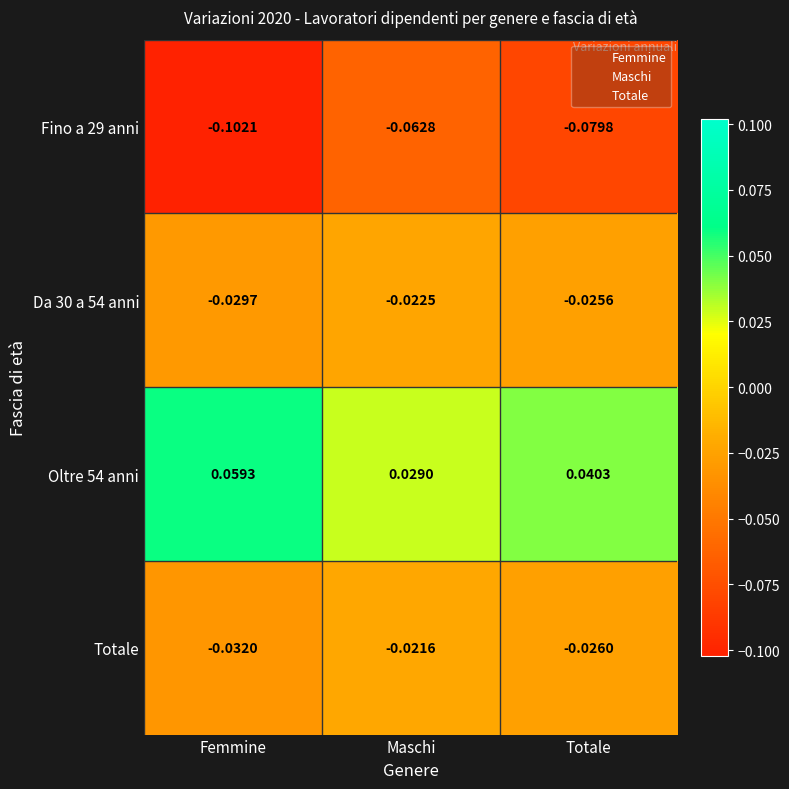

At which category is the sum across all series the highest?

Maschi